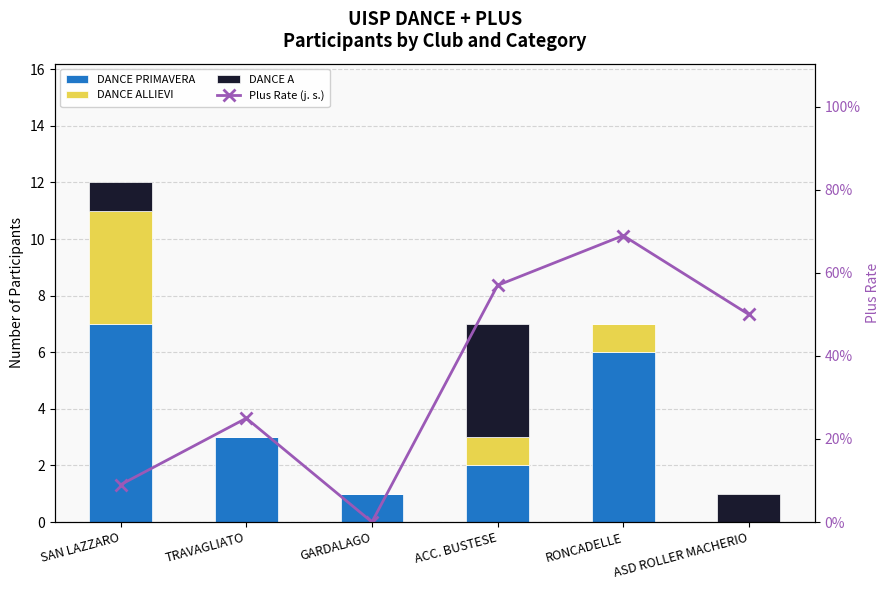

Is it true that DANCE ALLIEVI equals -1.8 at TRAVAGLIATO?

False